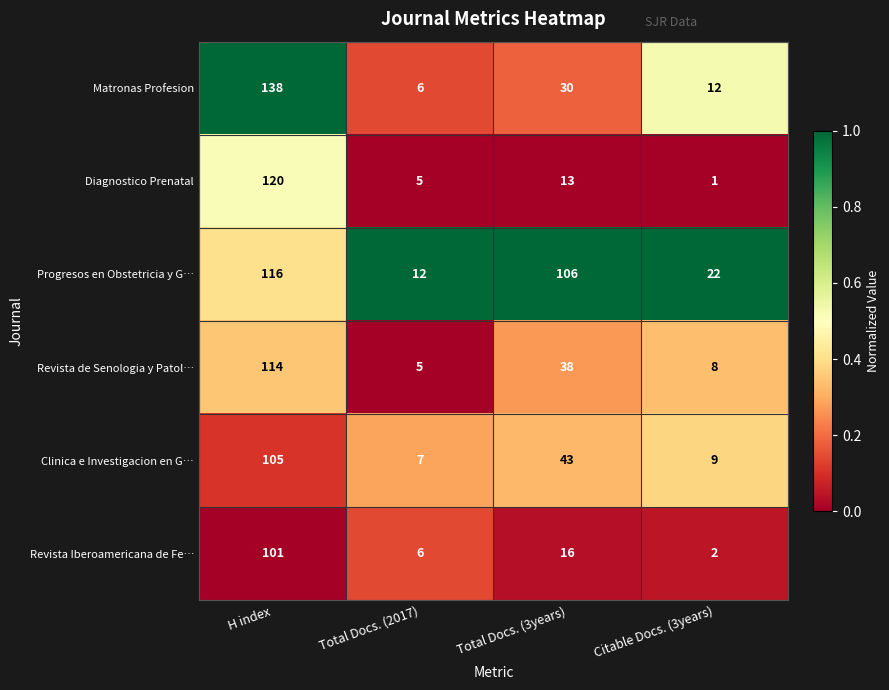

What is the maximum value for Diagnostico Prenatal?

120